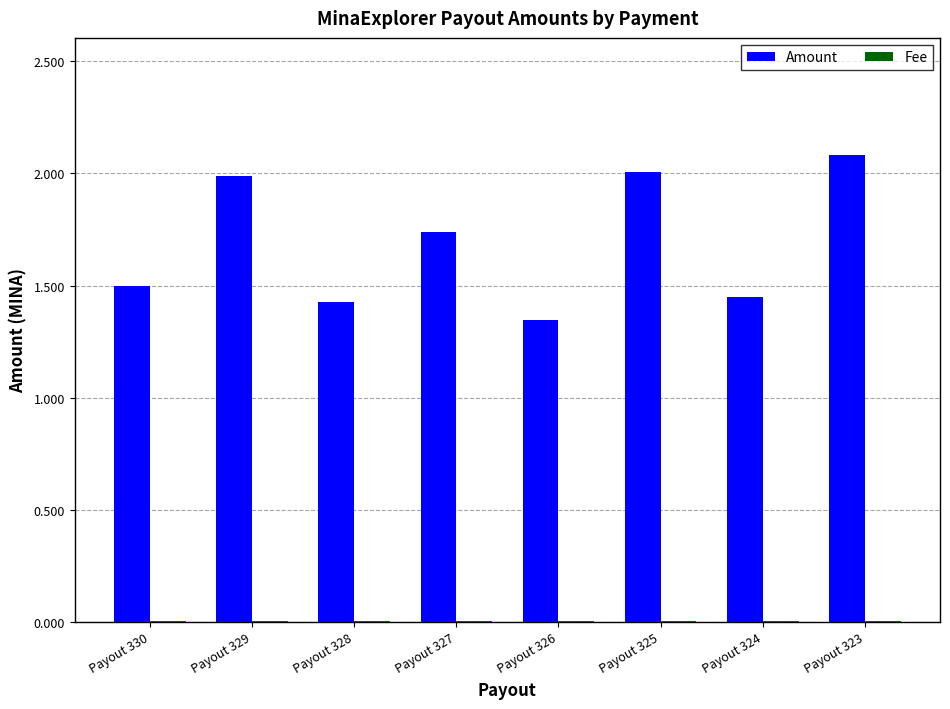

What is the approximate value of Amount at Payout 325?

2.0